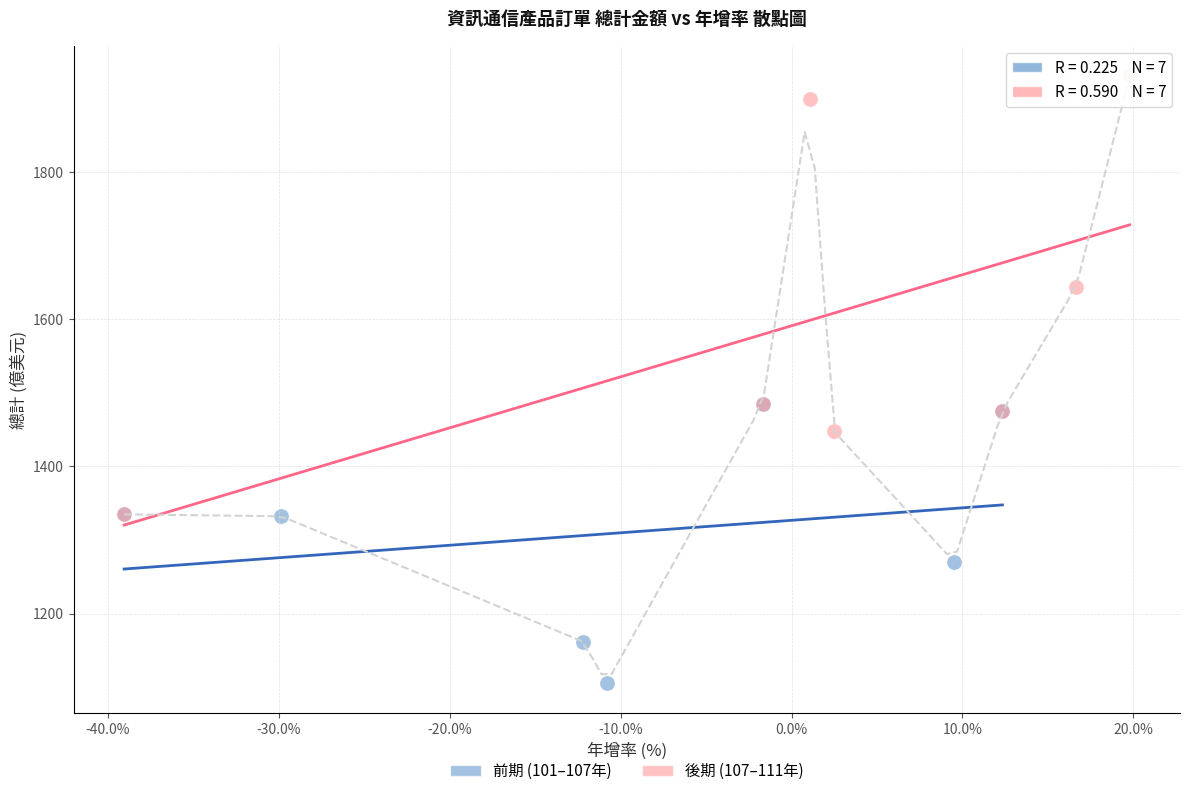

Which series reaches the maximum Y coordinate?

後期 (107–111年)